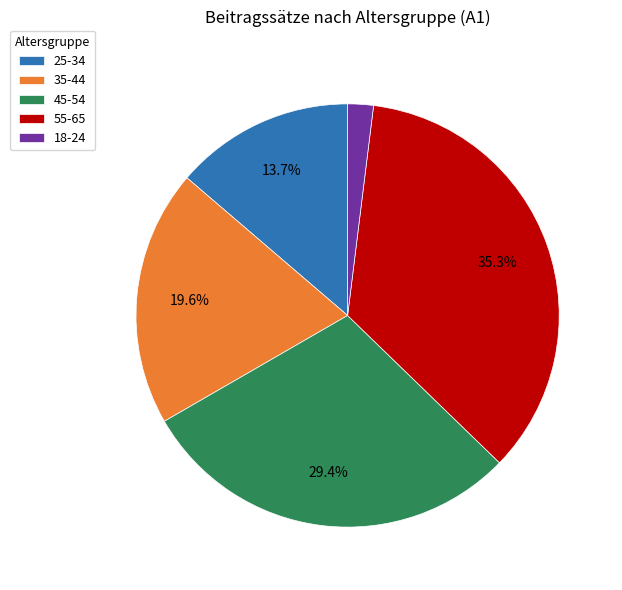

Between 25-34 and 18-24, which is larger?

25-34